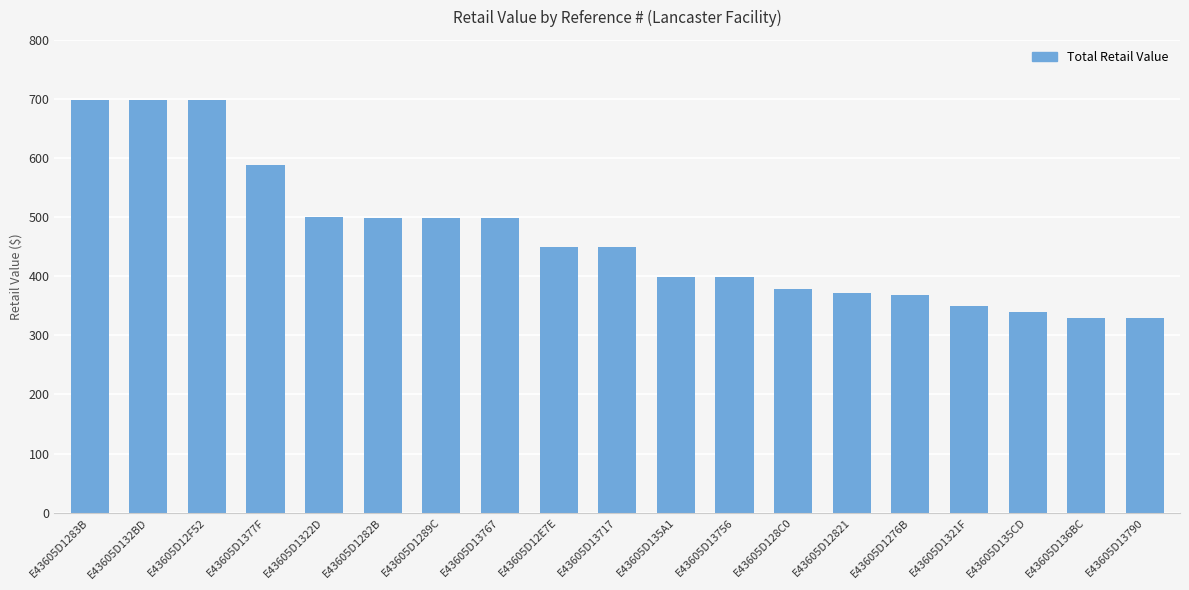

What is the maximum value shown in the chart?

699